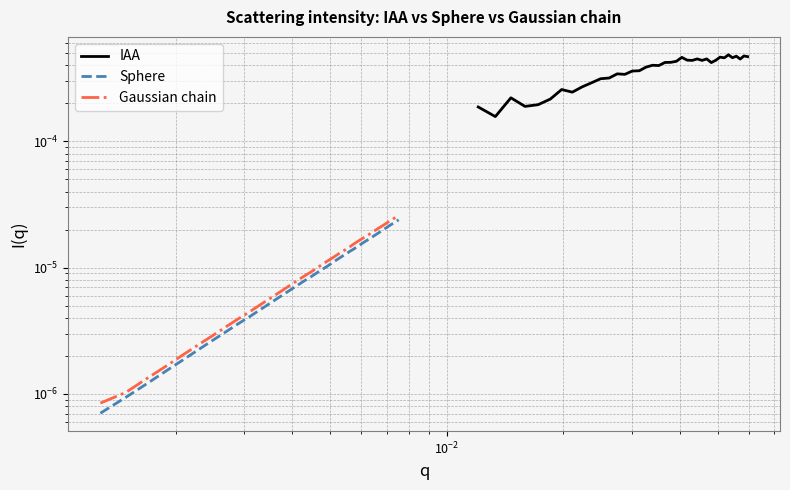

Is it true that Gaussian chain equals 0.0 at 30?

False